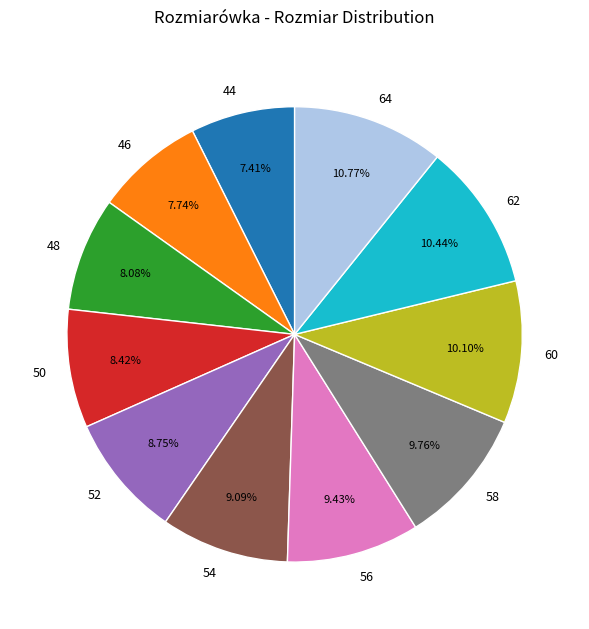

Is it true that 44 is 21% of the pie?

False